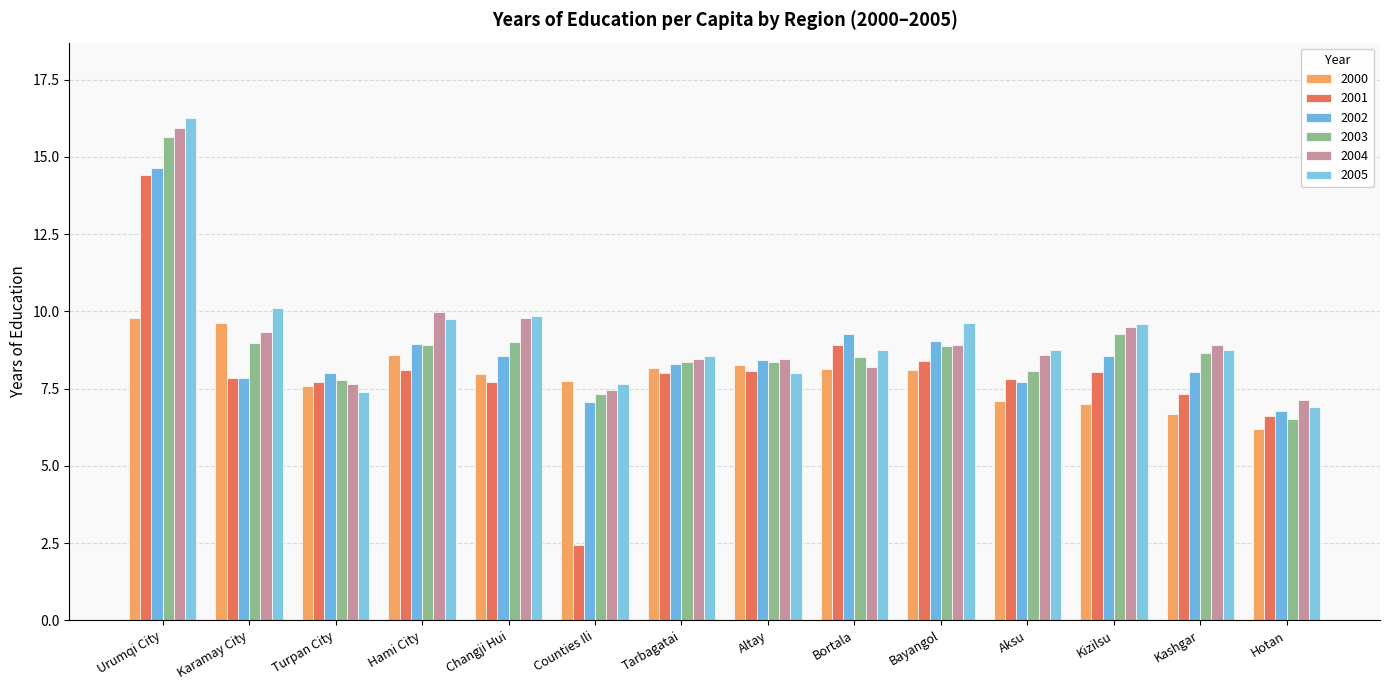

What is the label of the 1st bar from the left?

Urumqi City